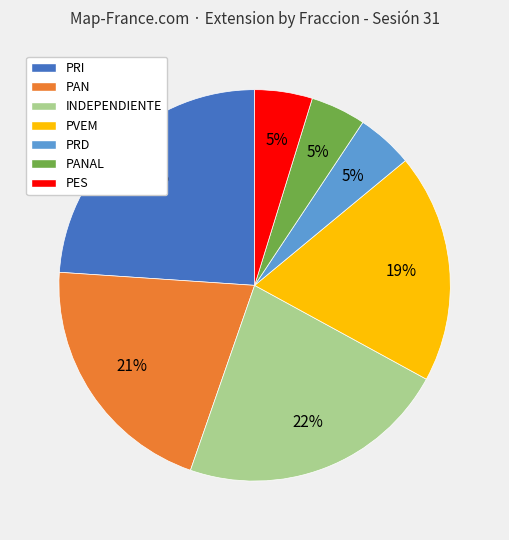

Is there a majority slice in this chart?

No